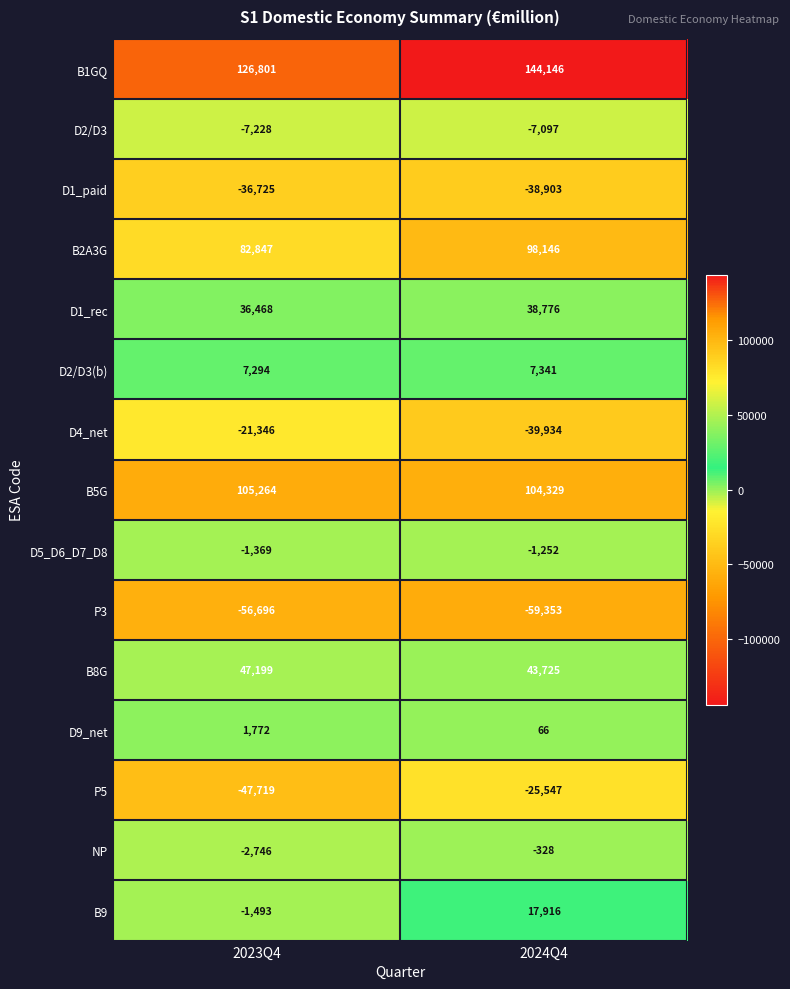

At which category does the chart reach its peak across all series?

2024Q4